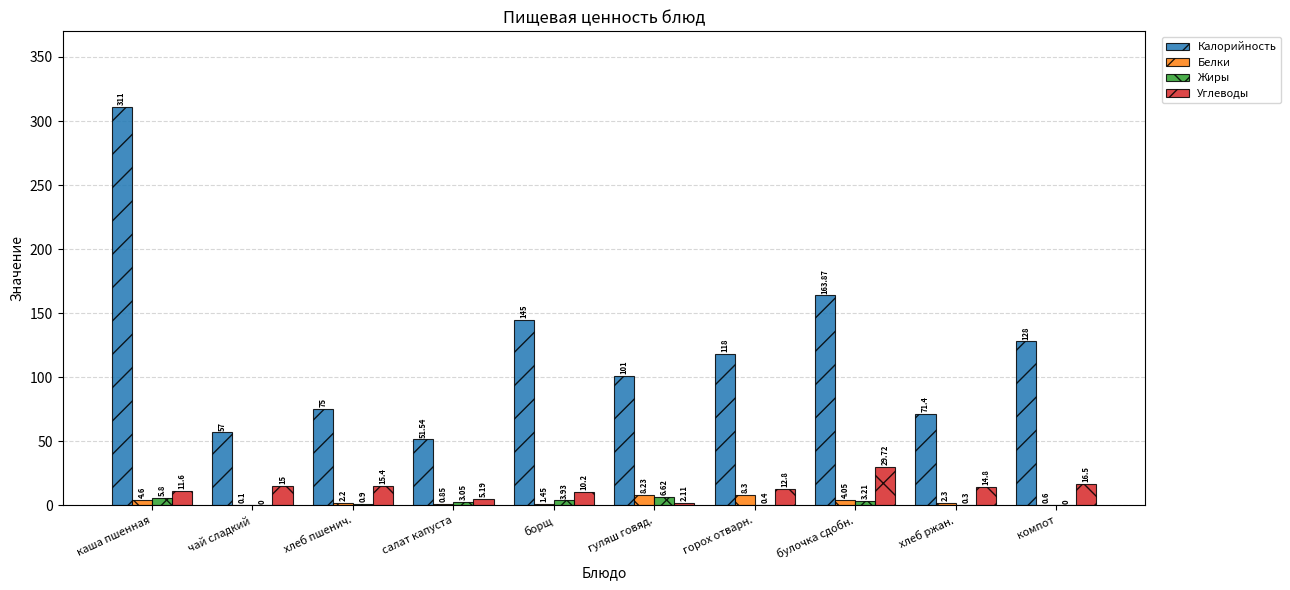

What is the sum of the Жиры values at хлеб пшенич. and чай сладкий?

0.9